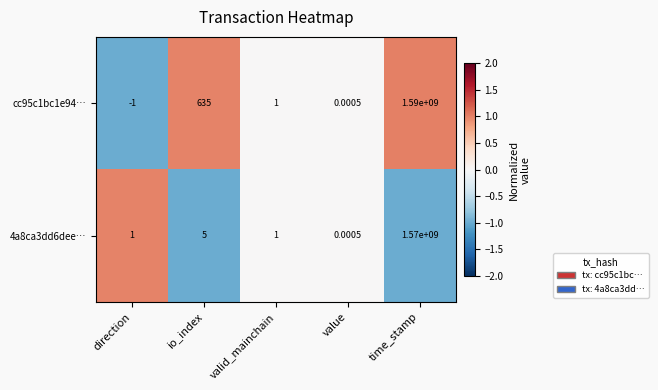

At which label is cc95c1bc1e94… closest to 794999999?

io_index